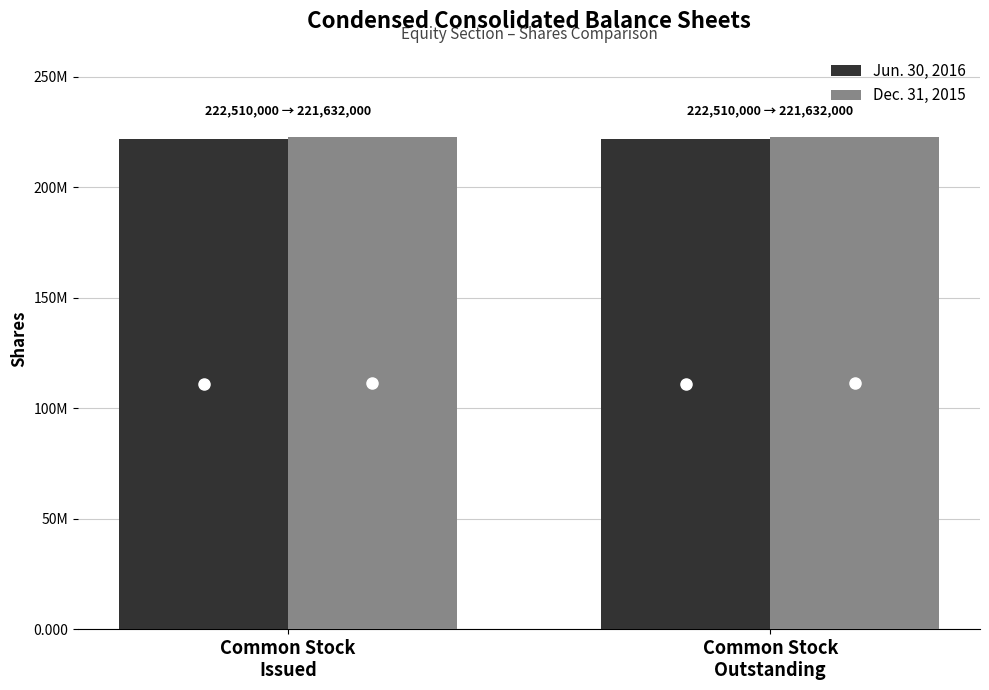

List the series in order of their peak value, lowest first.

Jun. 30, 2016, Dec. 31, 2015